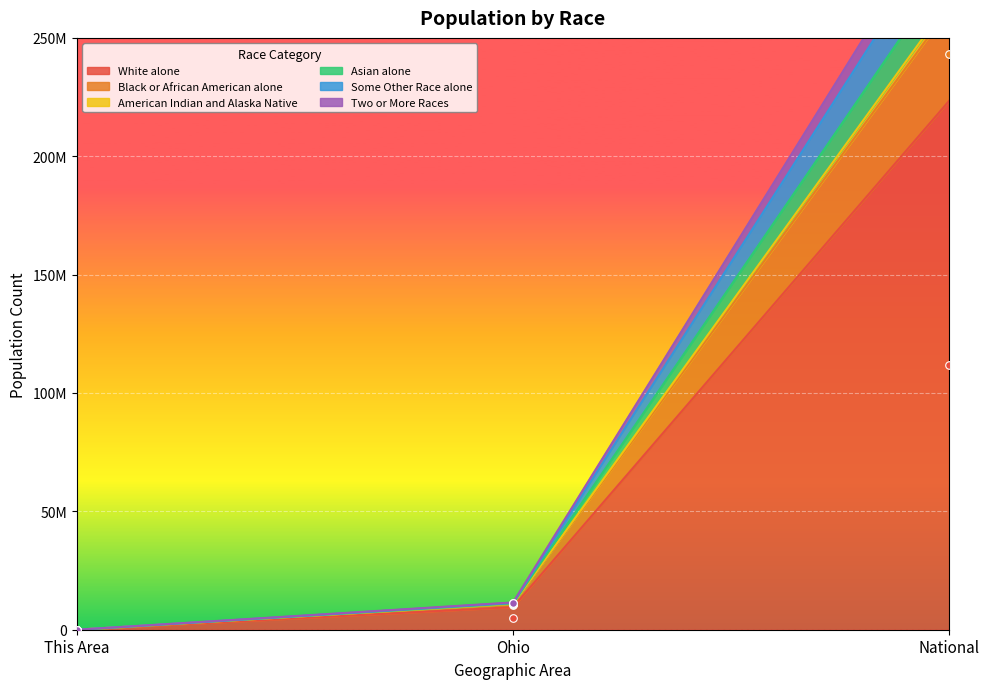

At how many categories does at least one series exceed 115888164?

1